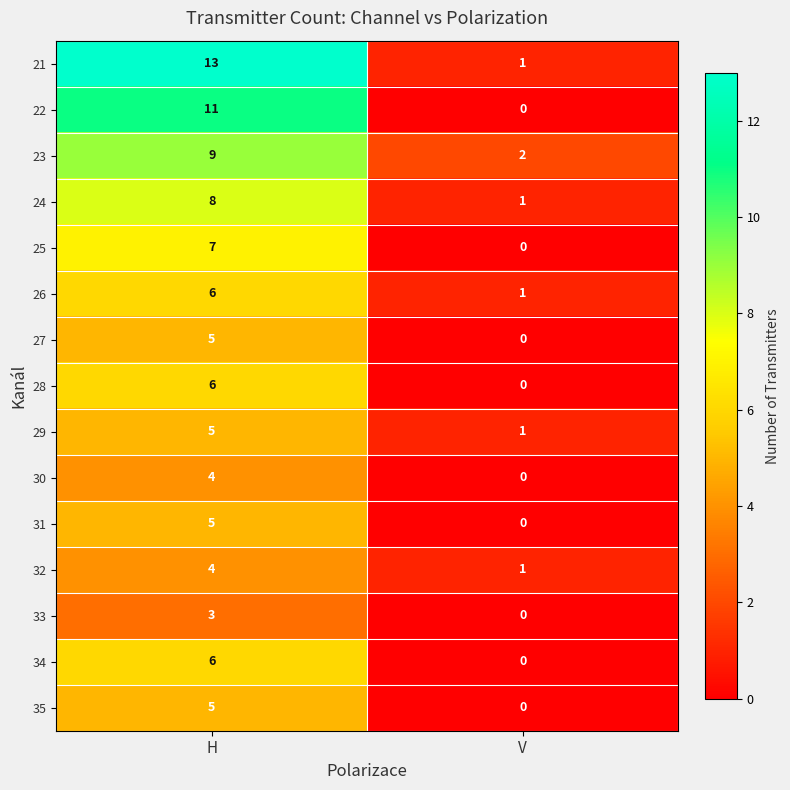

At which category is the sum across all series the highest?

H